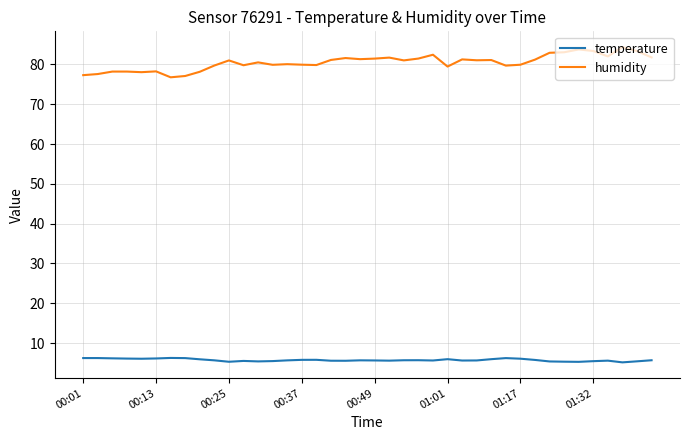

Which series has the widest spread of values?

humidity